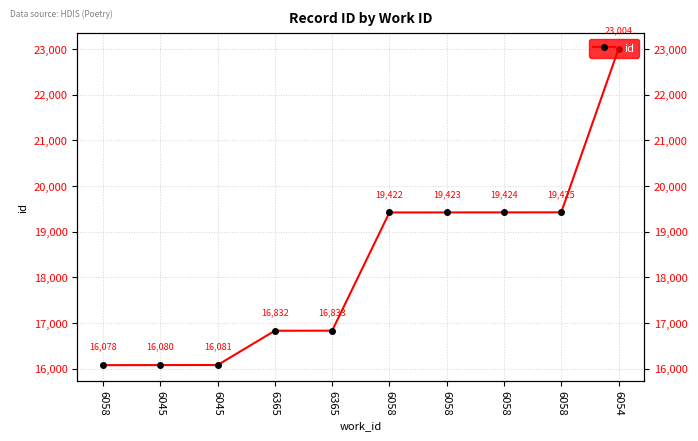

Is it true that the value at 6045 is 28367?

False